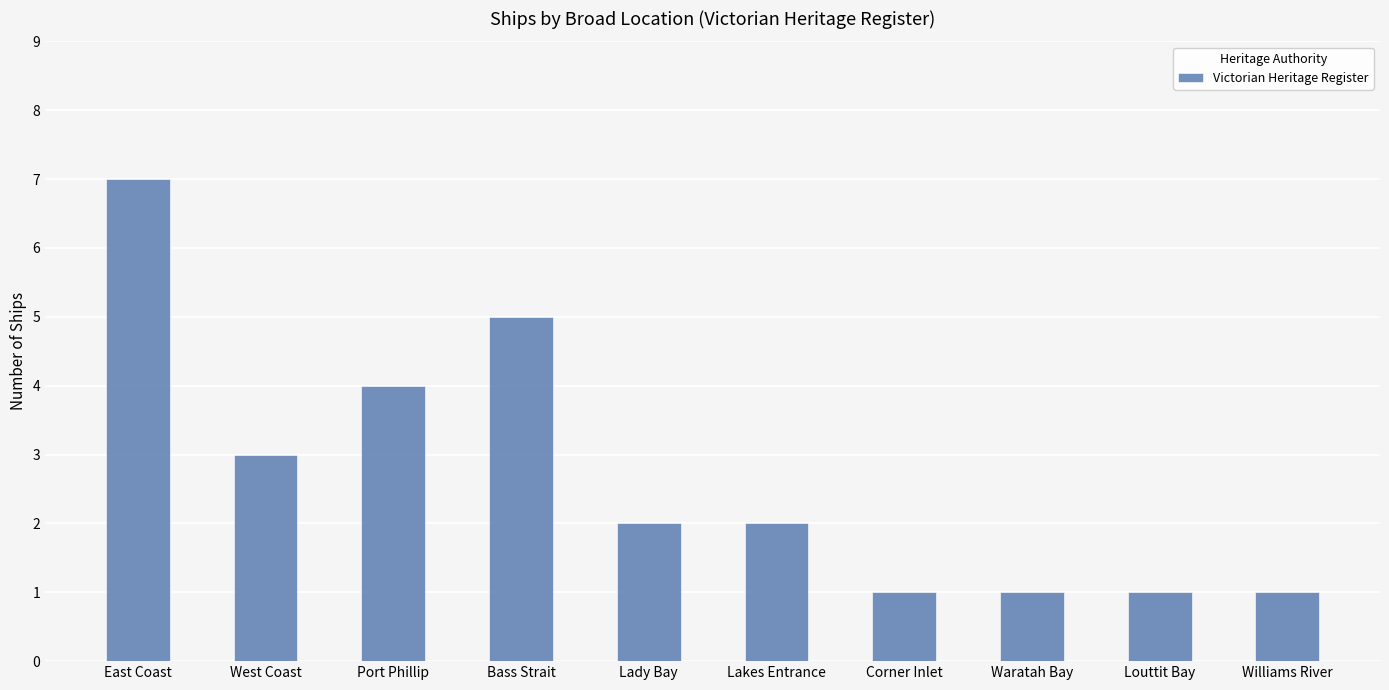

True or false: the data shows 7 at East Coast.

True